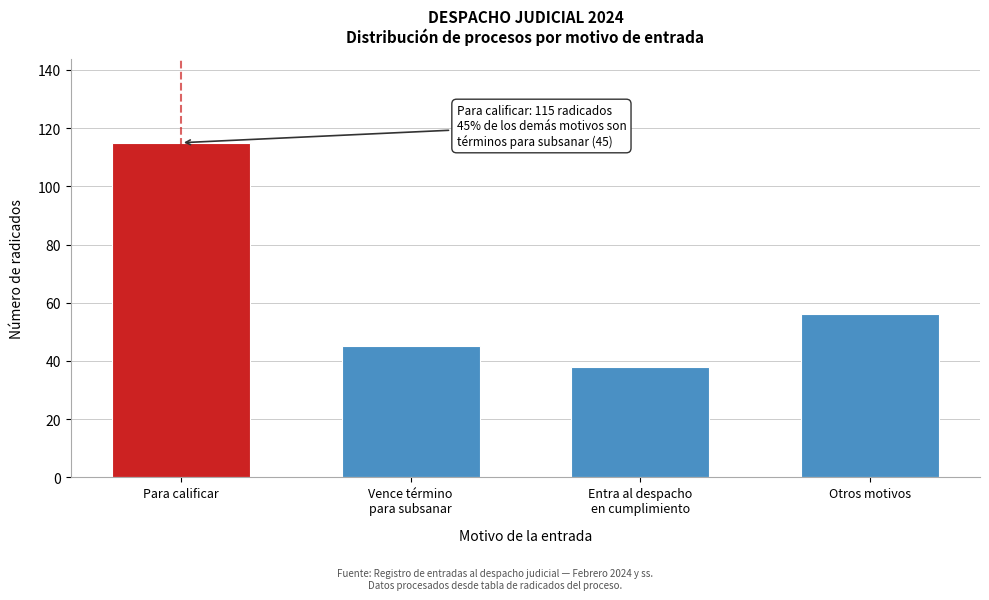

Reading left to right, extract all data points from this chart.

115	45	38	56